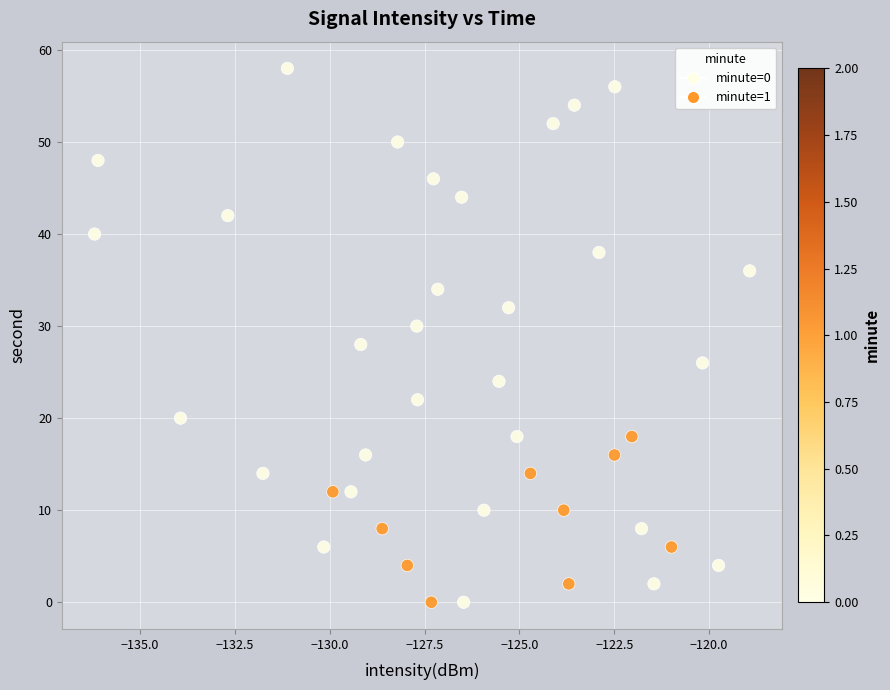

Count the number of points in this scatter plot.

40